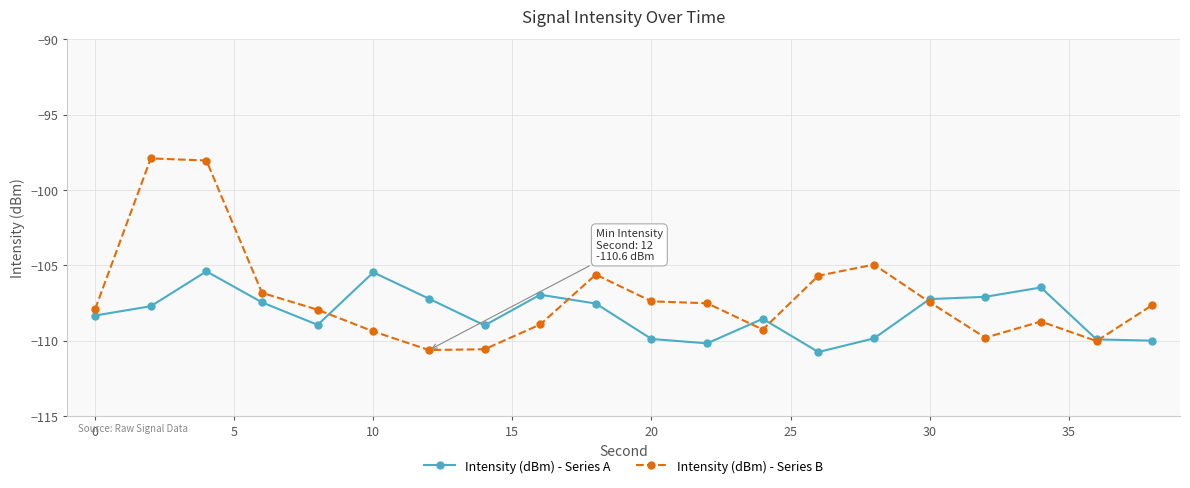

List the series in order of their overall mean, highest first.

Intensity (dBm) - Series B, Intensity (dBm) - Series A